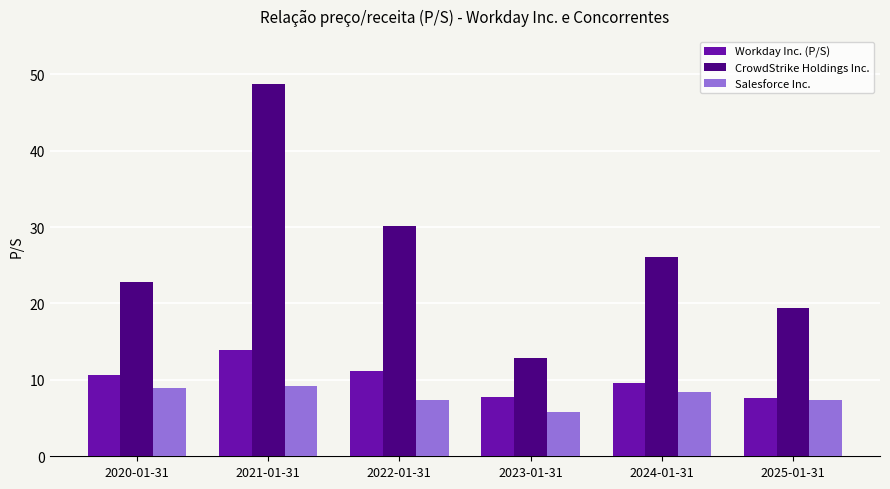

At which label does Salesforce Inc. reach its minimum?

2023-01-31